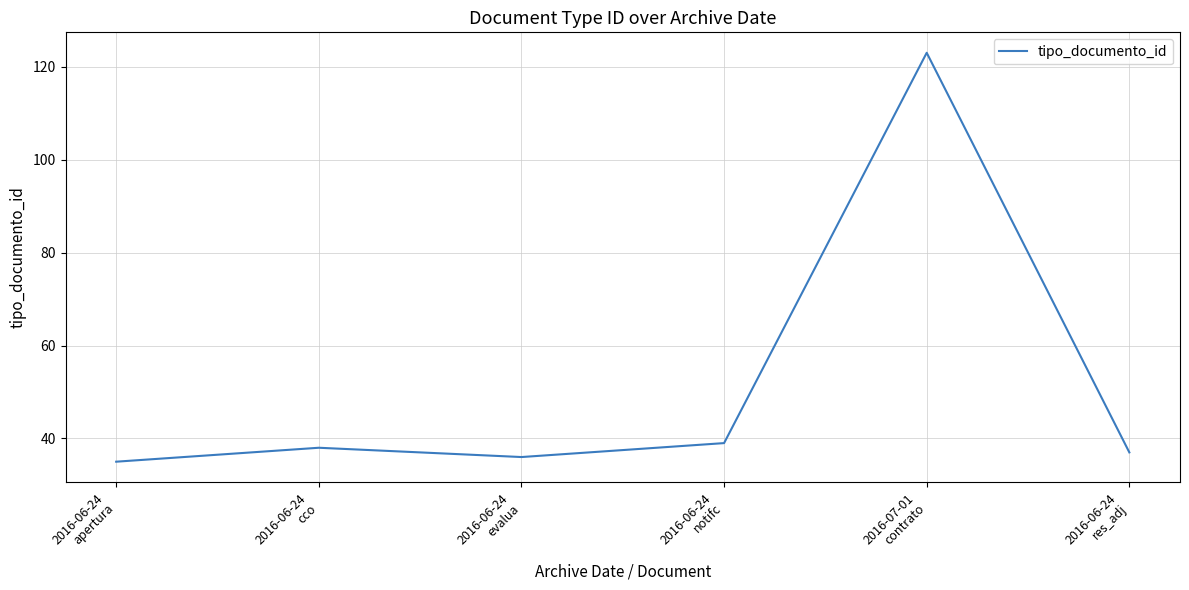

List the labels in order of value, largest first.

2016-07-01
contrato, 2016-06-24
notifc, 2016-06-24
cco, 2016-06-24
res_adj, 2016-06-24
evalua, 2016-06-24
apertura